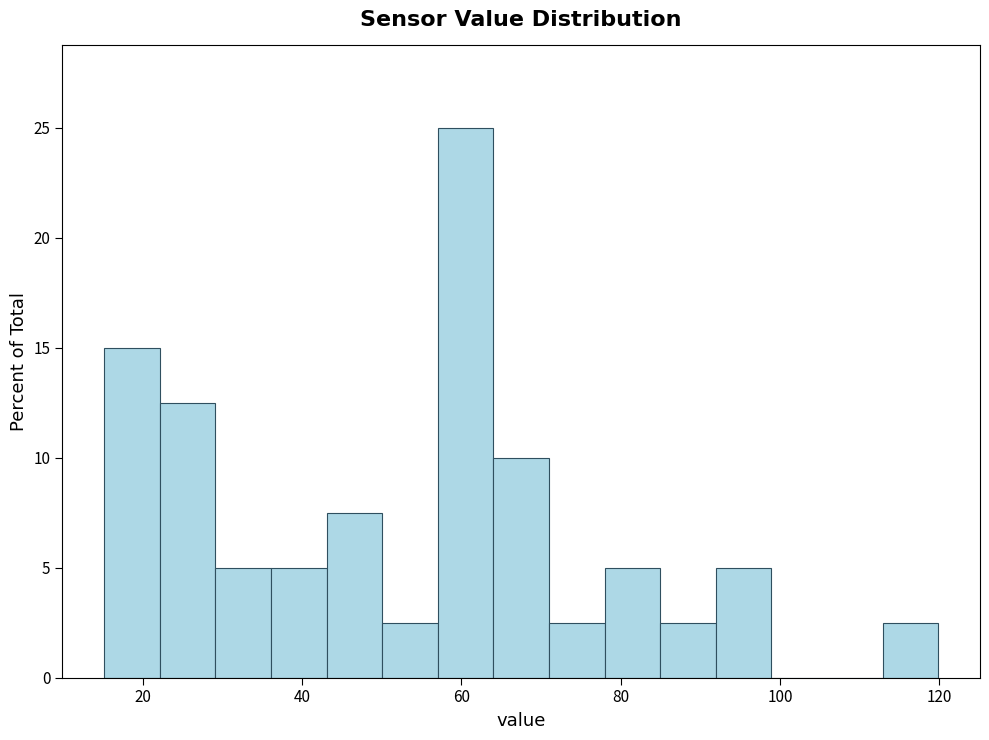

Around what value on the x-axis is the tallest bar? Give the approximate position of its centre, as read against the axis.

60